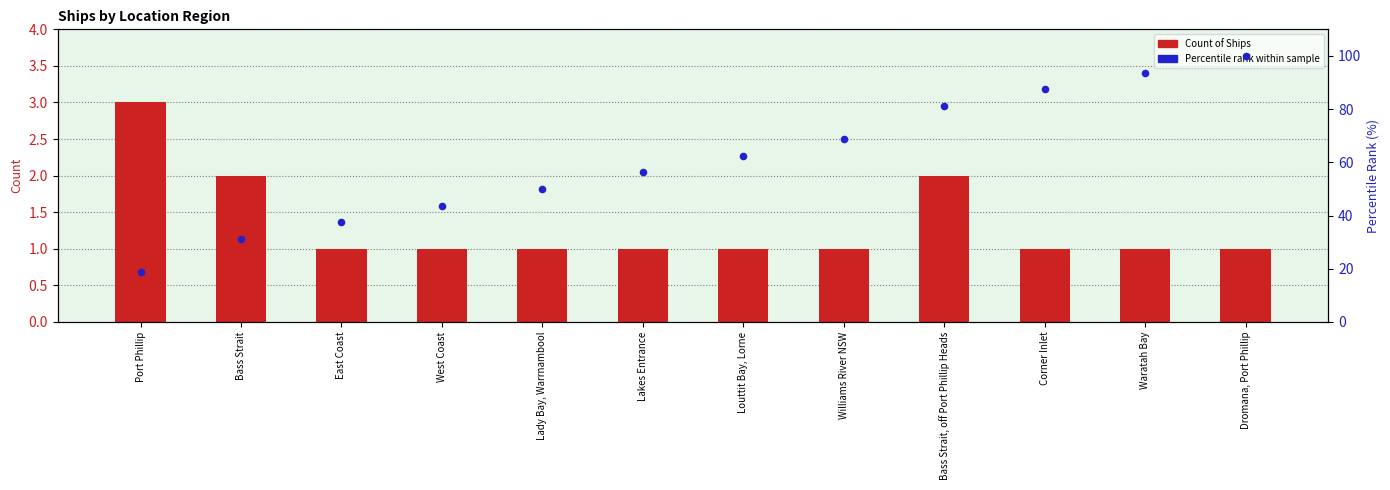

Is the value of Percentile rank within sample at West Coast greater than the value of Count of Ships at Louttit Bay, Lorne?

Yes